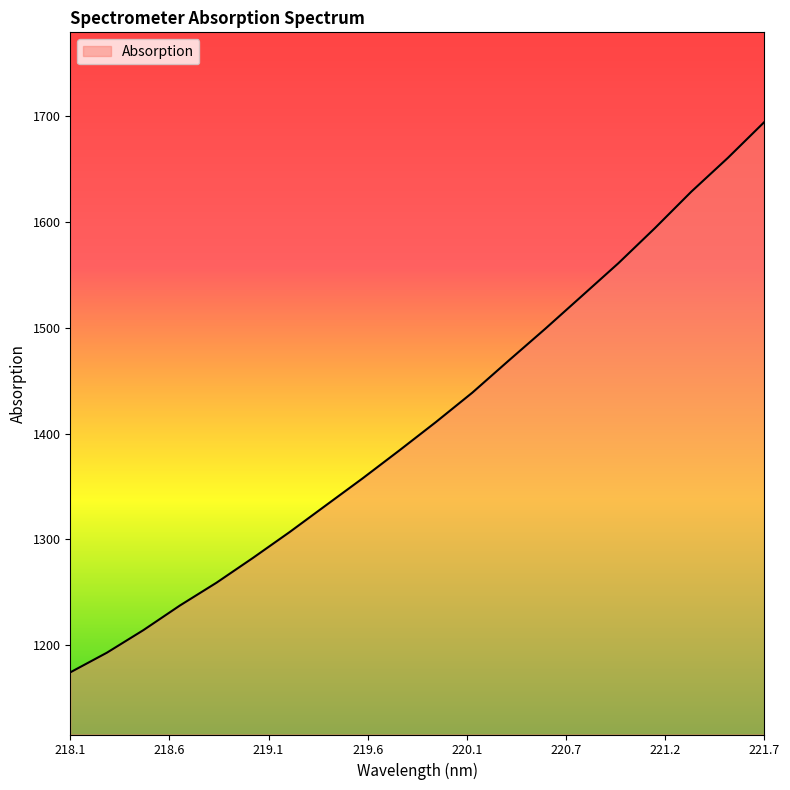

What is the greatest value displayed?

1694.3